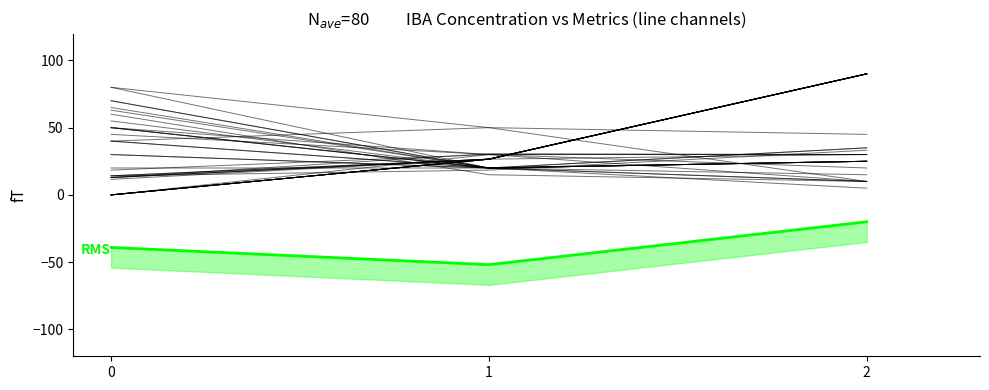

Which label corresponds to the smallest value in the chart?

1